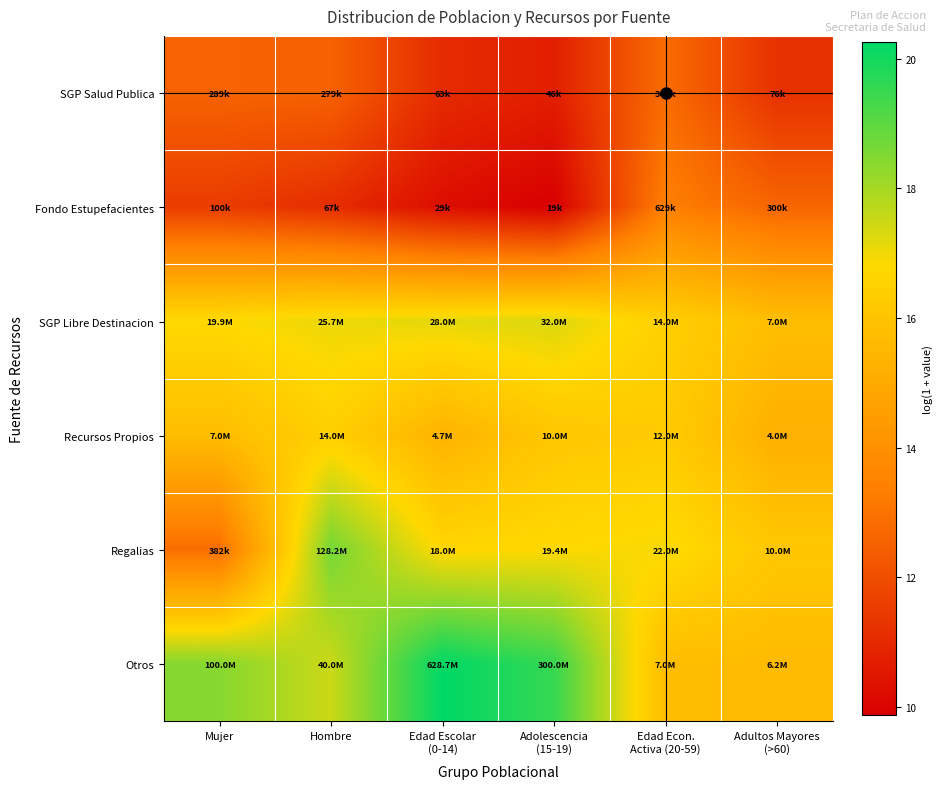

Reading left to right, list all the values displayed in this chart.

SGP Salud Publica: Mujer=12.6	Hombre=12.5	Edad Escolar
(0-14)=11.1	Adolescencia
(15-19)=10.7	Edad Econ.
Activa (20-59)=12.8	Adultos Mayores
(>60)=11.2
Fondo Estupefacientes: Mujer=11.5	Hombre=11.1	Edad Escolar
(0-14)=10.3	Adolescencia
(15-19)=9.9	Edad Econ.
Activa (20-59)=13.4	Adultos Mayores
(>60)=12.6
SGP Libre Destinacion: Mujer=16.8	Hombre=17.1	Edad Escolar
(0-14)=17.1	Adolescencia
(15-19)=17.3	Edad Econ.
Activa (20-59)=16.5	Adultos Mayores
(>60)=15.8
Recursos Propios: Mujer=15.8	Hombre=16.5	Edad Escolar
(0-14)=15.4	Adolescencia
(15-19)=16.1	Edad Econ.
Activa (20-59)=16.3	Adultos Mayores
(>60)=15.2
Regalias: Mujer=12.9	Hombre=18.7	Edad Escolar
(0-14)=16.7	Adolescencia
(15-19)=16.8	Edad Econ.
Activa (20-59)=16.9	Adultos Mayores
(>60)=16.1
Otros: Mujer=18.4	Hombre=17.5	Edad Escolar
(0-14)=20.3	Adolescencia
(15-19)=19.5	Edad Econ.
Activa (20-59)=15.8	Adultos Mayores
(>60)=15.6